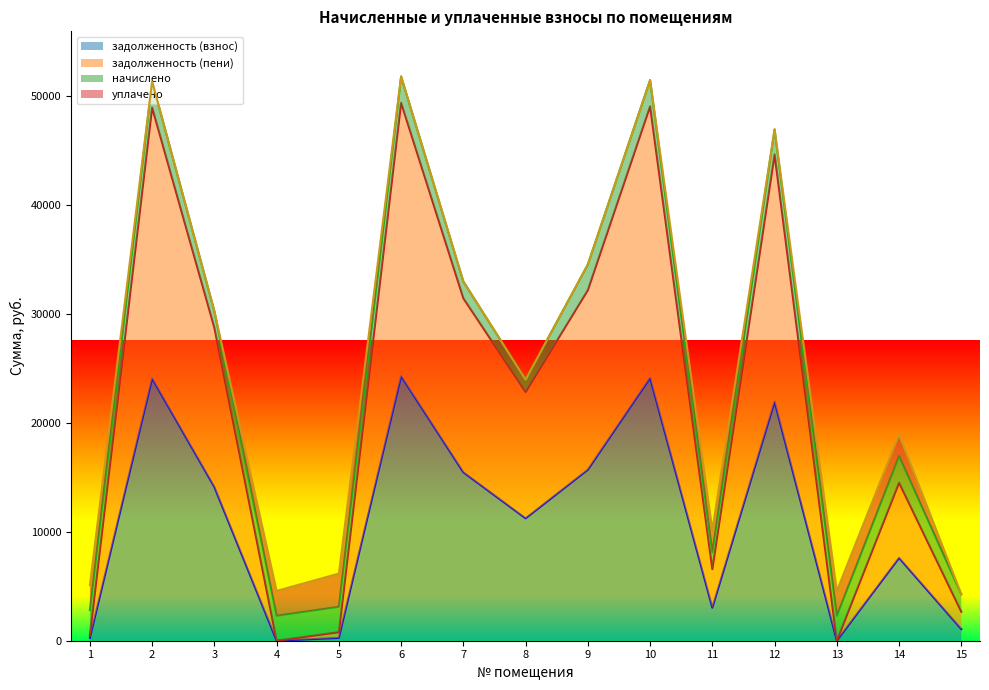

The задолженность (пени) series shows 15129.4 at 9. True or false?

False